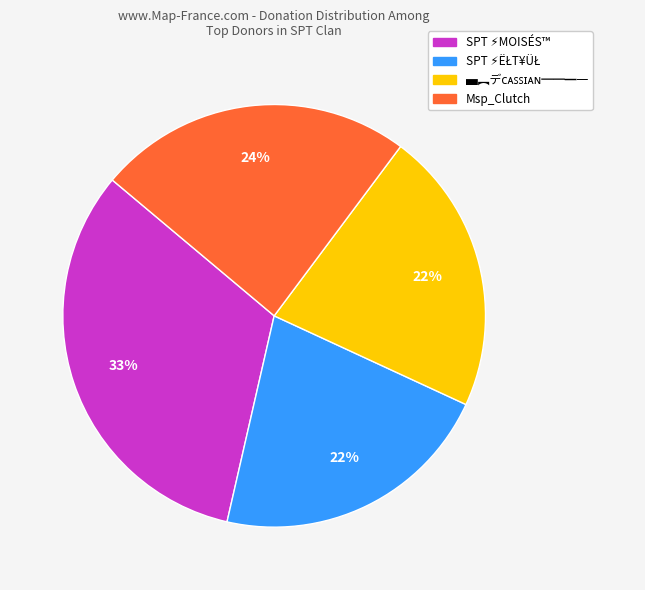

To the nearest percent, what is the difference between the largest and smallest slice percentages?

11%